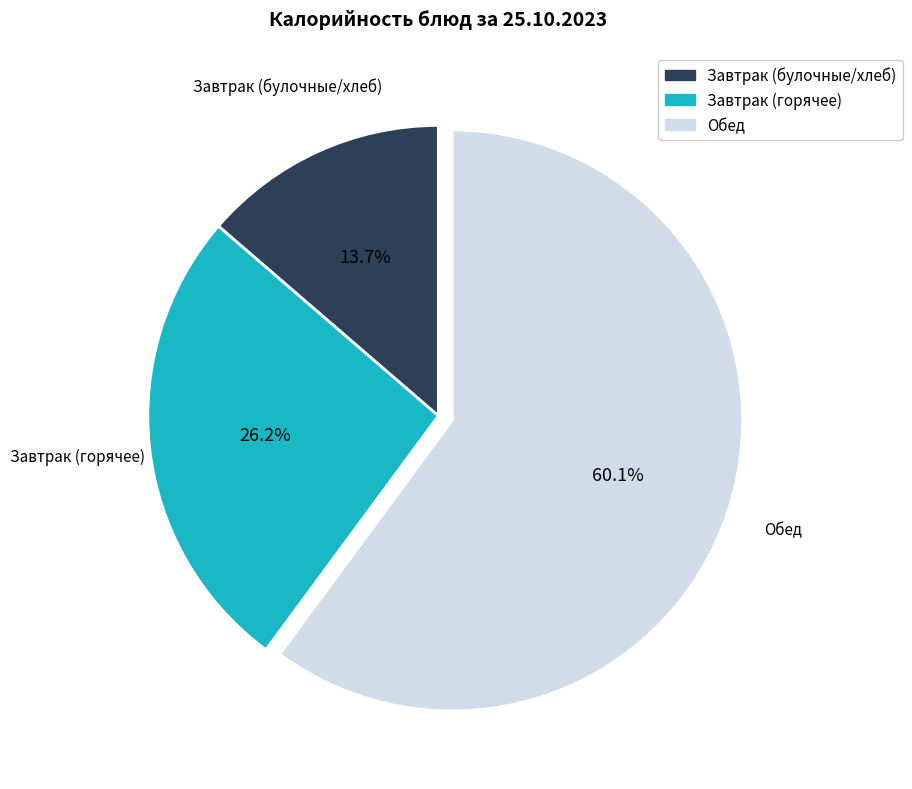

Rank the categories by value from lowest to highest.

Завтрак (булочные/хлеб), Завтрак (горячее), Обед